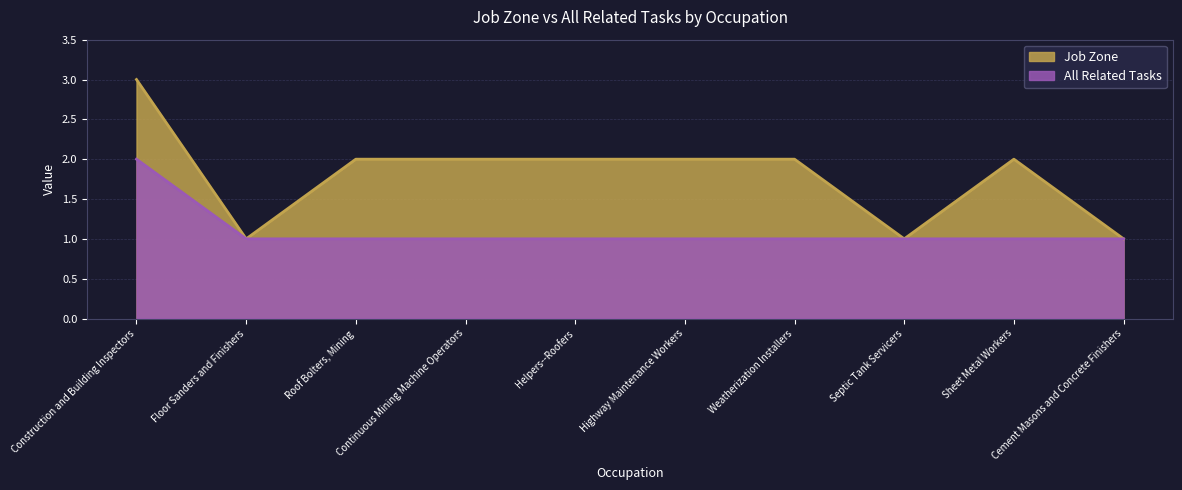

The Job Zone series shows 2 at Roof Bolters, Mining. True or false?

True